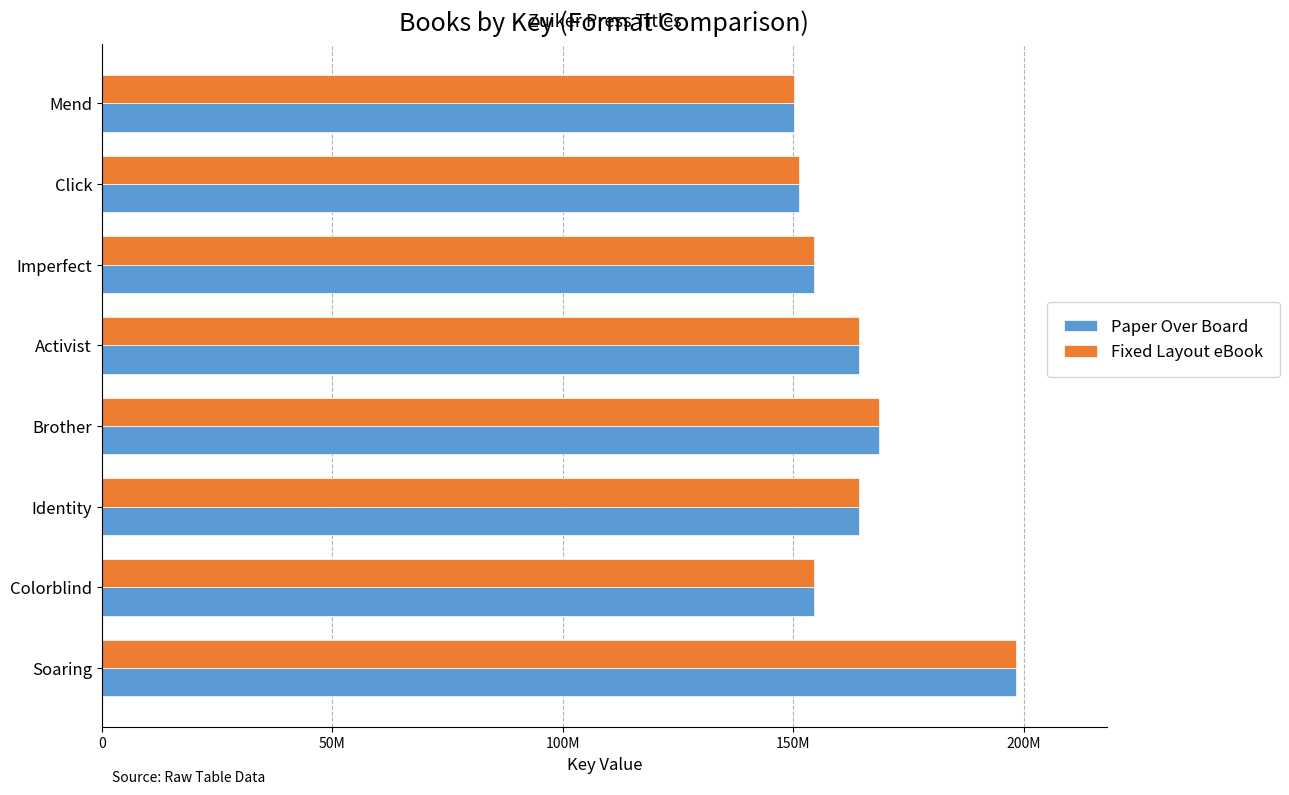

What are all the series names shown in the legend?

Paper Over Board, Fixed Layout eBook